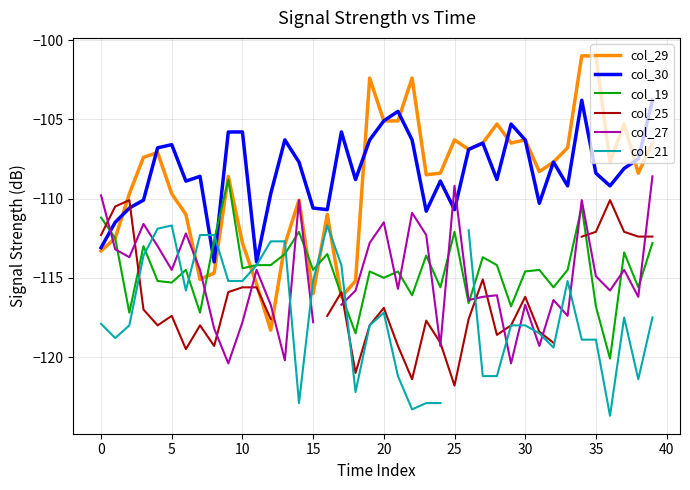

How many values in the col_30 series exceed -108?

19